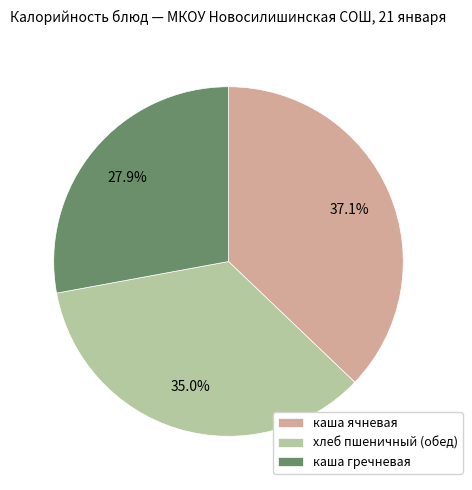

What is the smallest slice in the pie chart?

каша гречневая